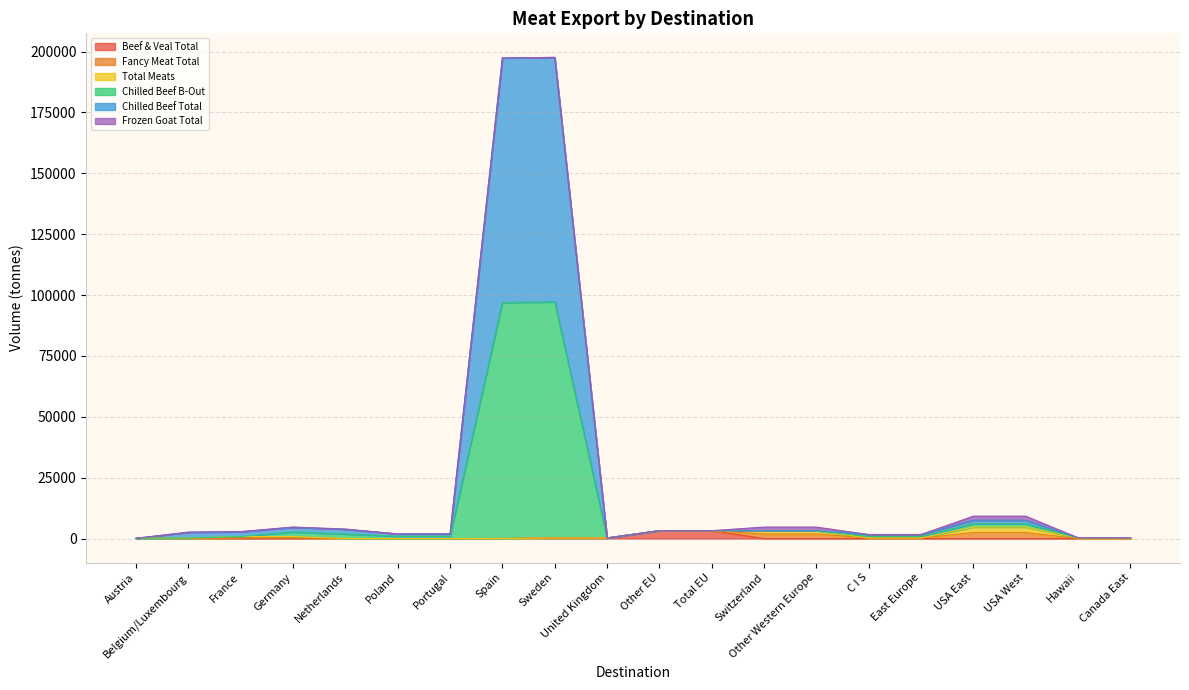

True or false: Beef & Veal Total has a value of 1047.4 at Canada East.

False